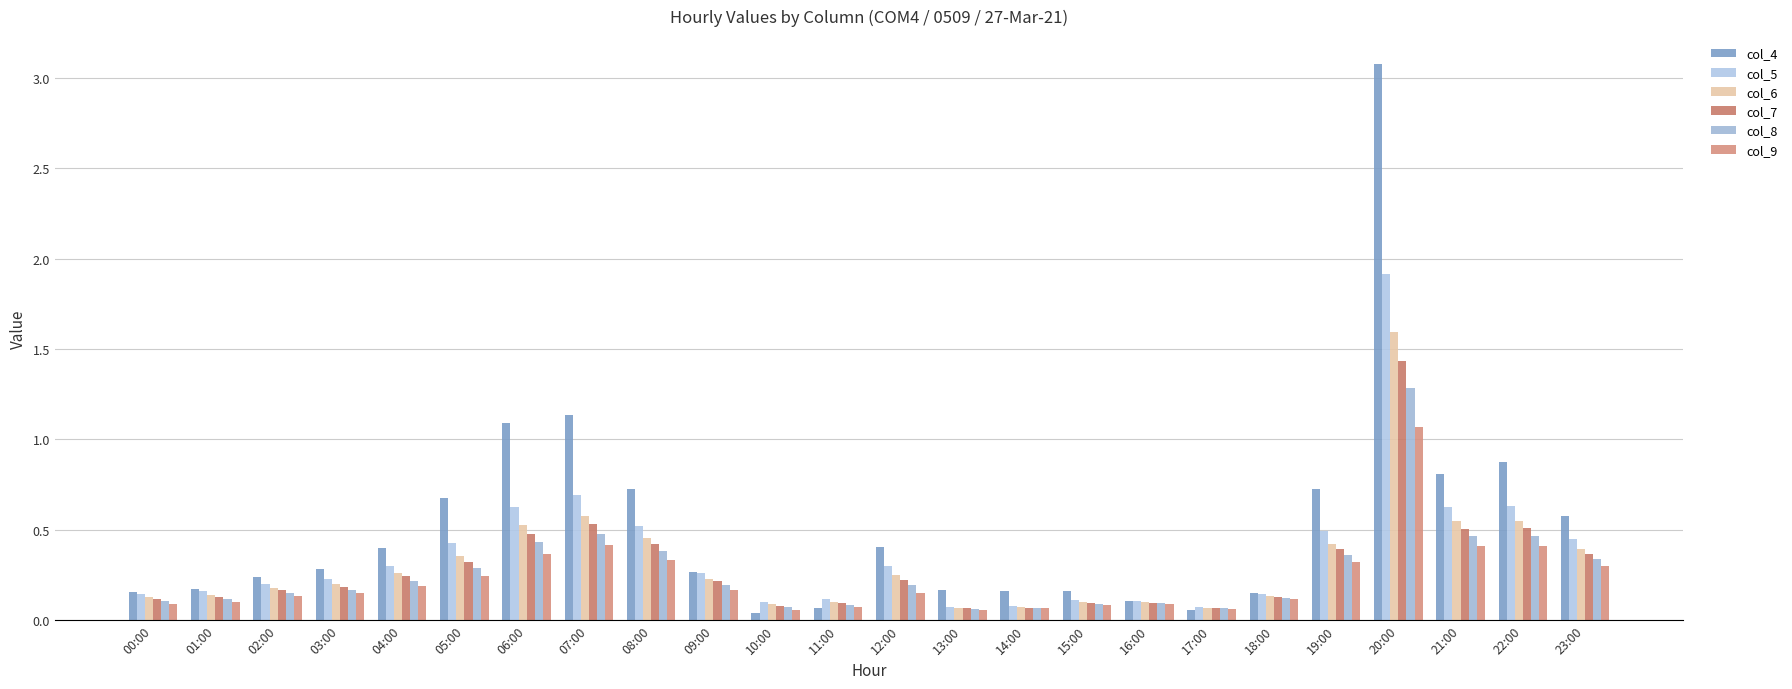

What is the spread (max minus min) of values at 13:00?

0.1